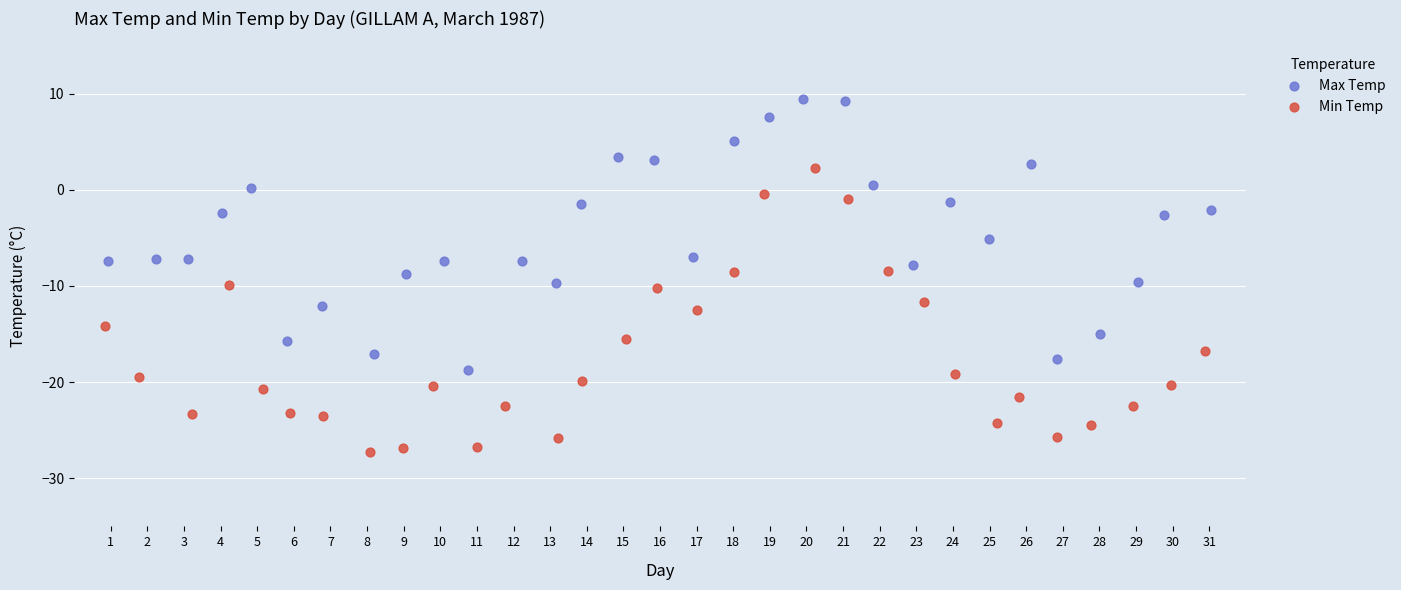

Which series has the largest Y range (max minus min)?

Min Temp